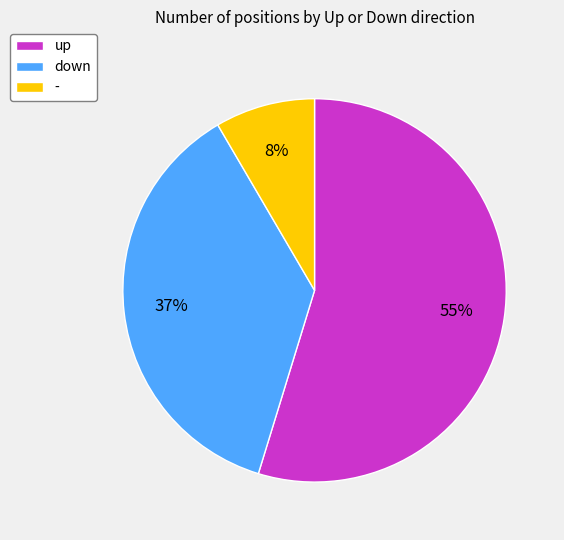

Is - the majority of the pie?

No